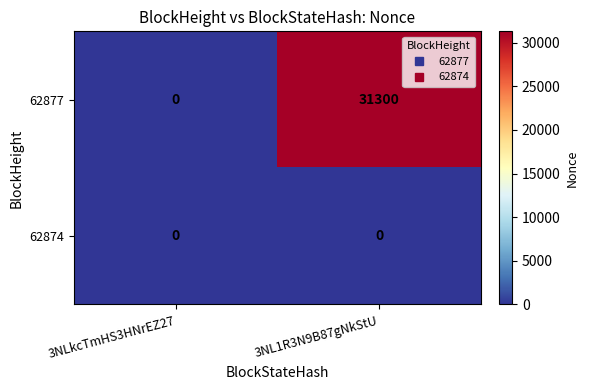

How many data points does each series have?

2